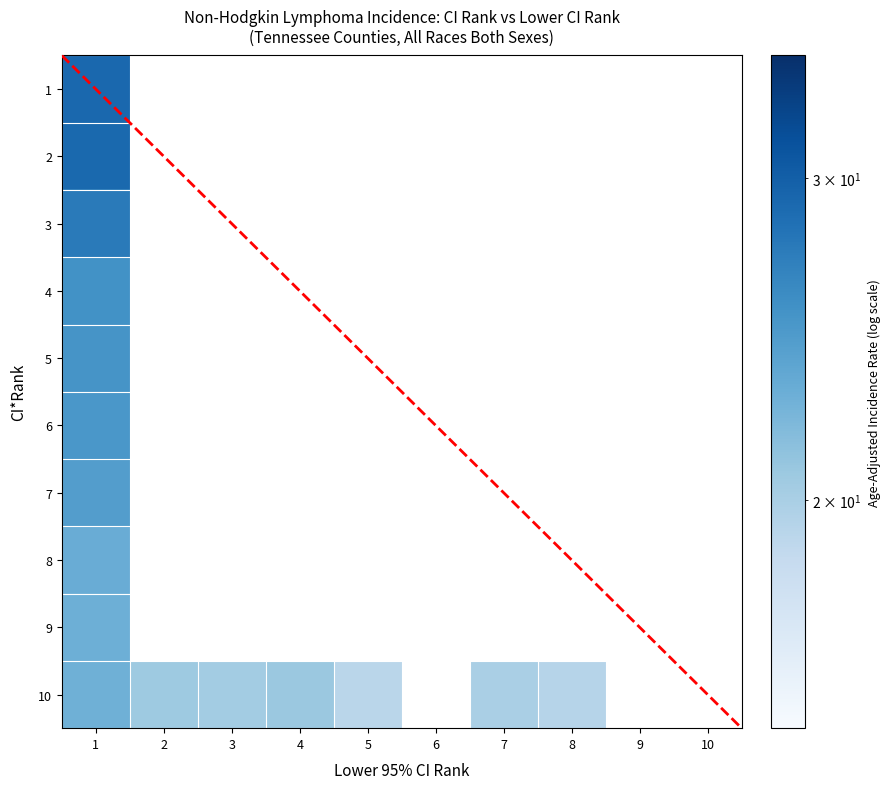

List the labels in order of 7 value, largest first.

1, 2, 3, 4, 5, 6, 7, 8, 9, 10